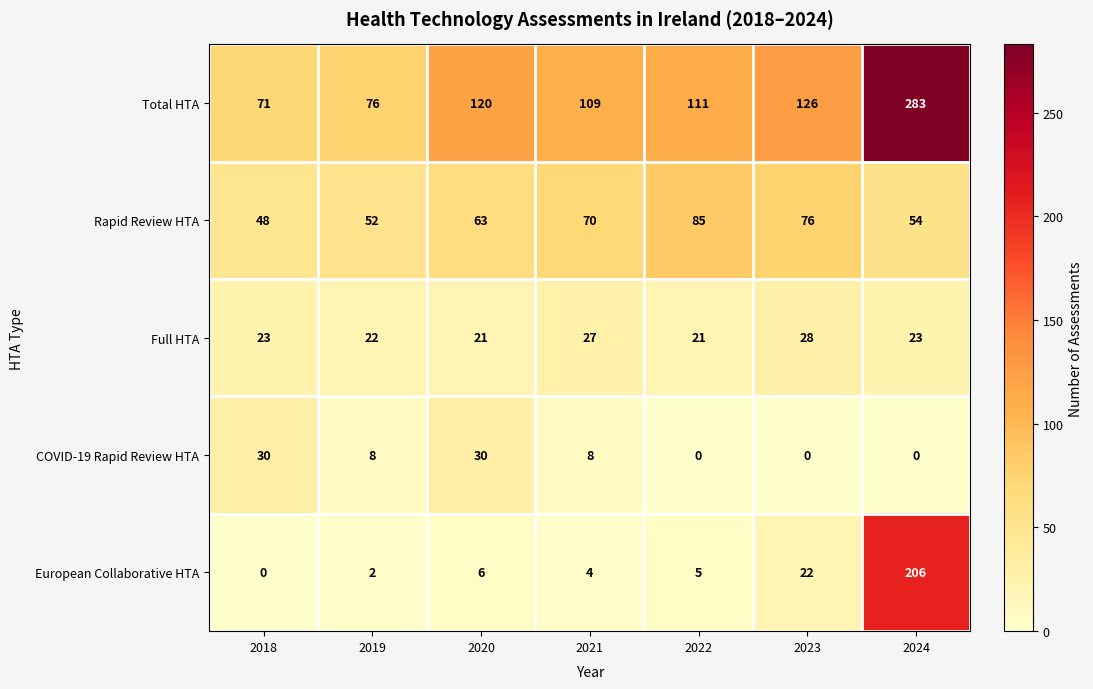

How many data points does each series have?

7